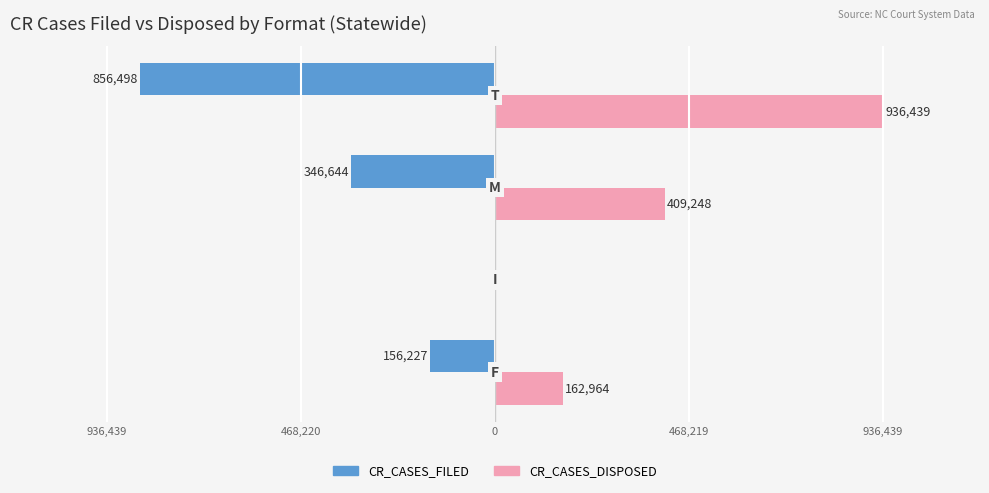

Reading left to right, extract all data points from this chart.

CR_CASES_FILED: -156227	0	-346644	-856498
CR_CASES_DISPOSED: 162964	0	409248	936439